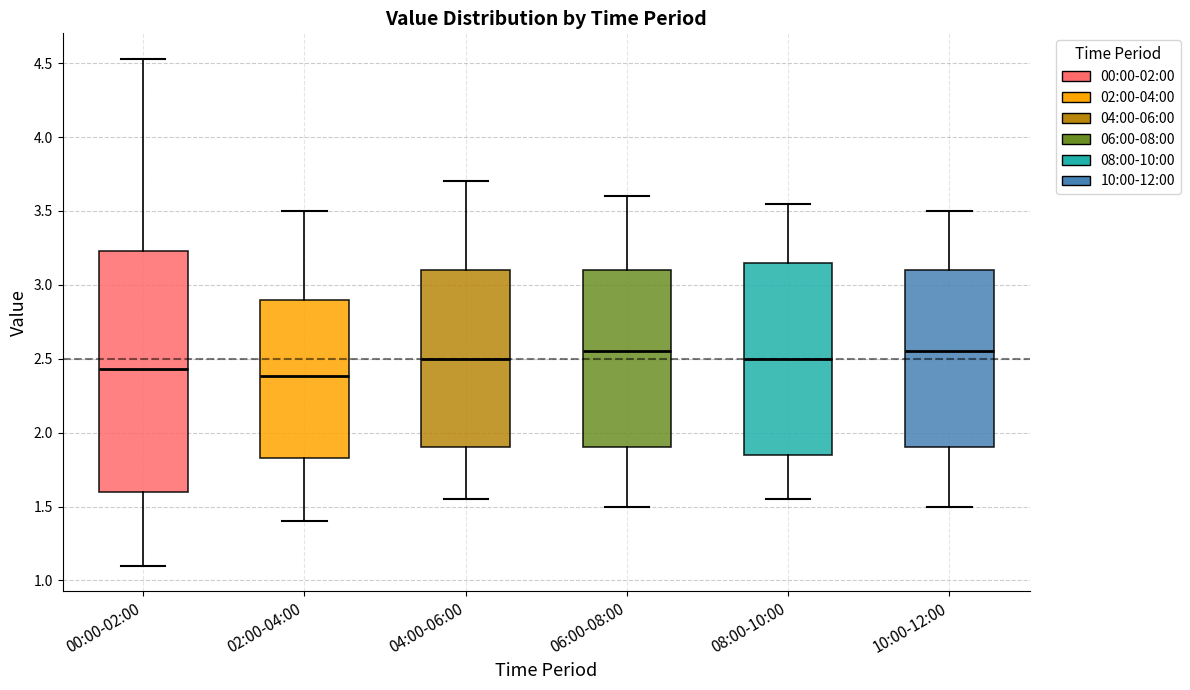

Where is the upper edge of the box for 02:00-04:00 on the y-axis? The values are not printed on the chart, so give them approximately, as read against the axis.

2.90